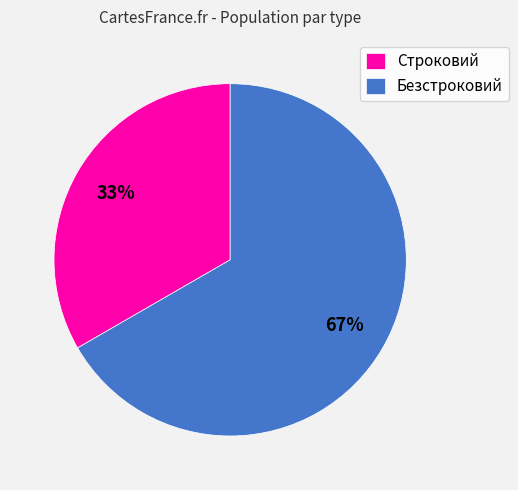

To the nearest percent, what portion does Строковий represent?

33%